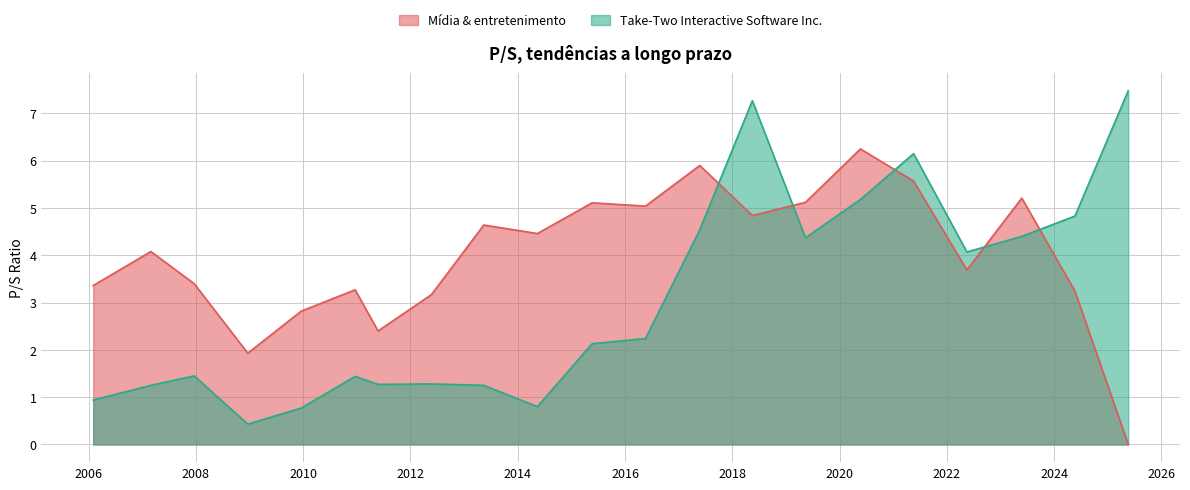

Between 2014-05-14 and 2006-01-31, which is larger?

2006-01-31